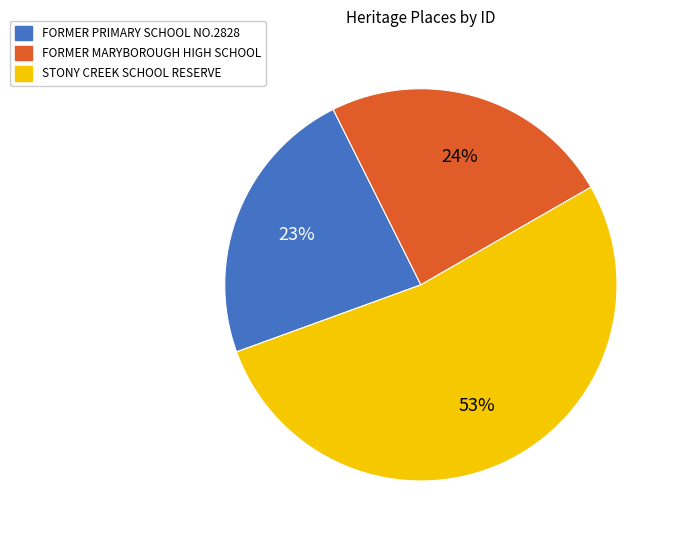

Which slice is the smallest?

FORMER PRIMARY SCHOOL NO.2828